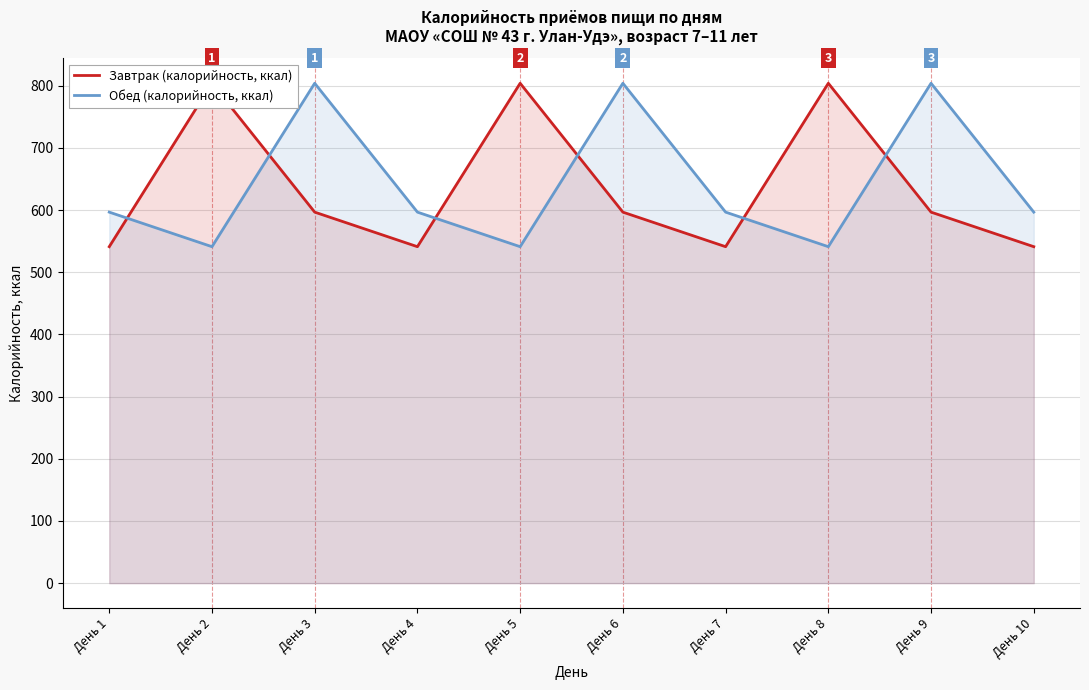

The value of Обед (калорийность, ккал) at День 4 is 799.2. True or false?

False